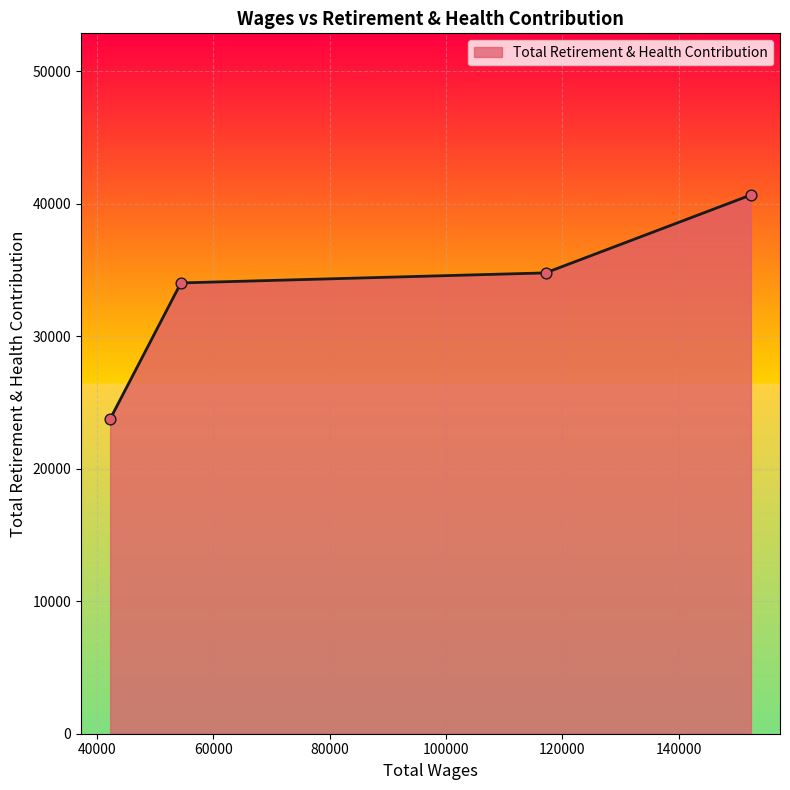

What is the sum of all values?

133170